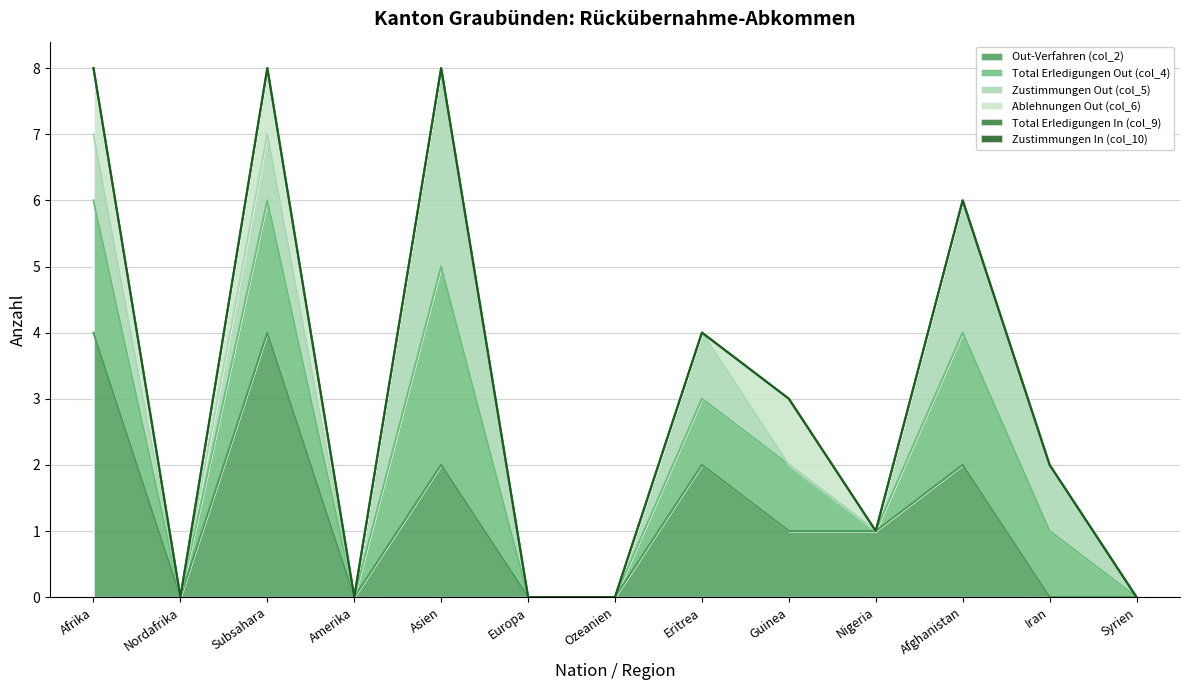

What is the label of the 3rd point from the right?

Afghanistan